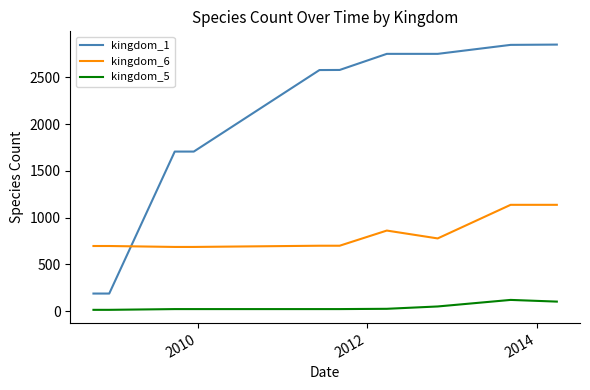

Rank the series by their average value, from highest to lowest.

kingdom_1, kingdom_6, kingdom_5